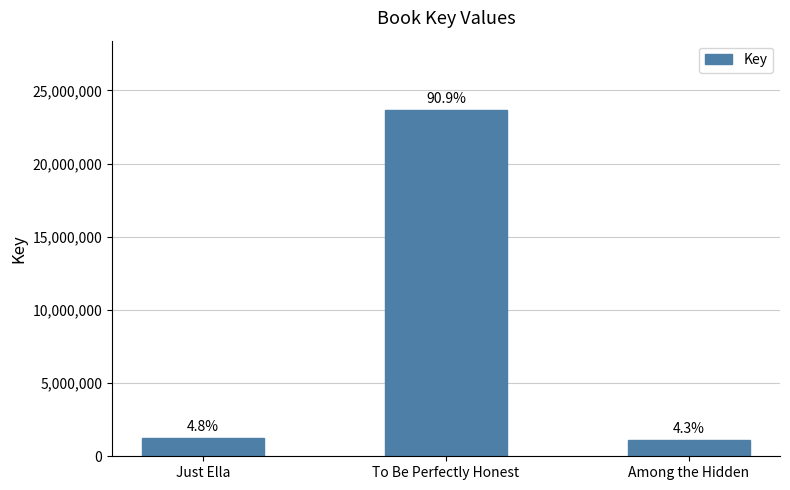

Rank the categories by value from highest to lowest.

To Be Perfectly Honest, Just Ella, Among the Hidden